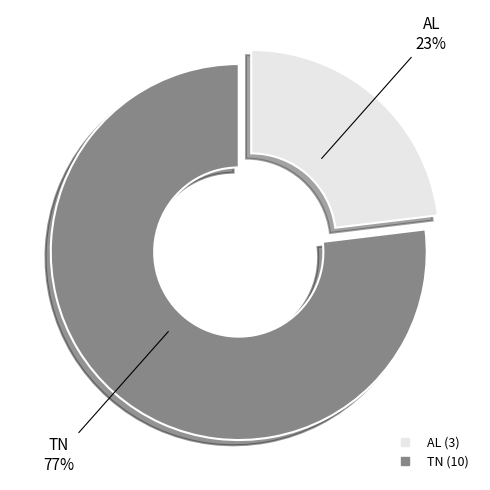

Do AL and TN together represent more than half of the pie?

Yes